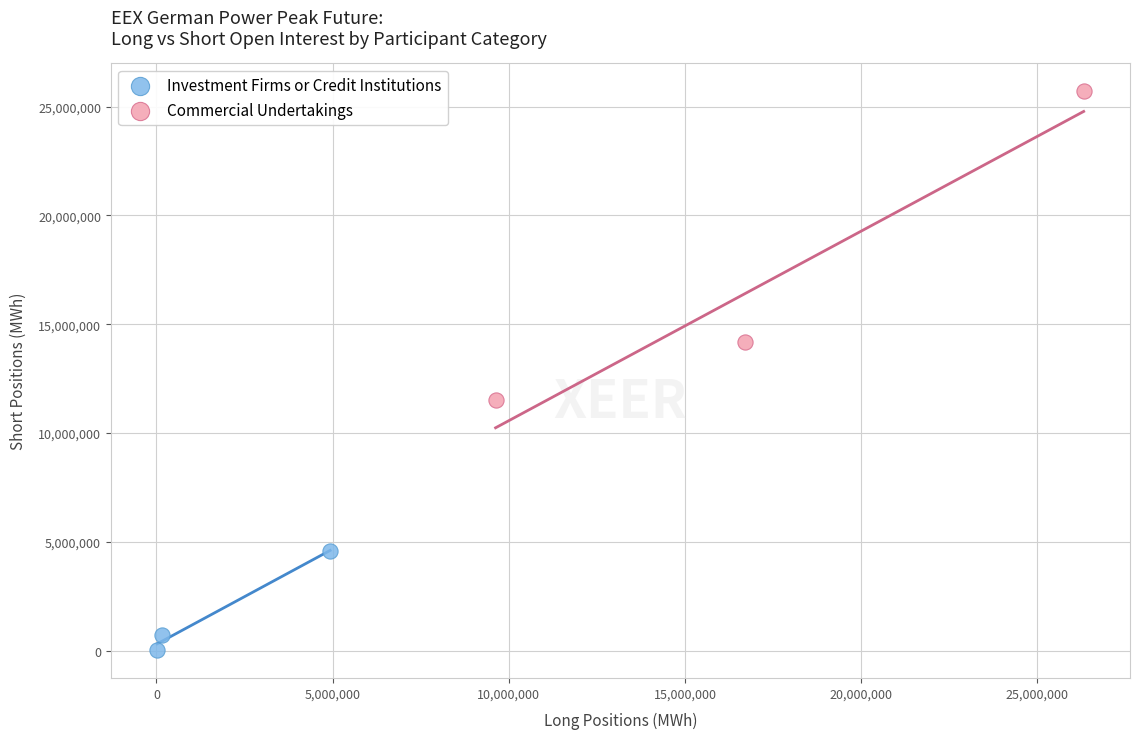

Which series has the largest Y range (max minus min)?

Commercial Undertakings